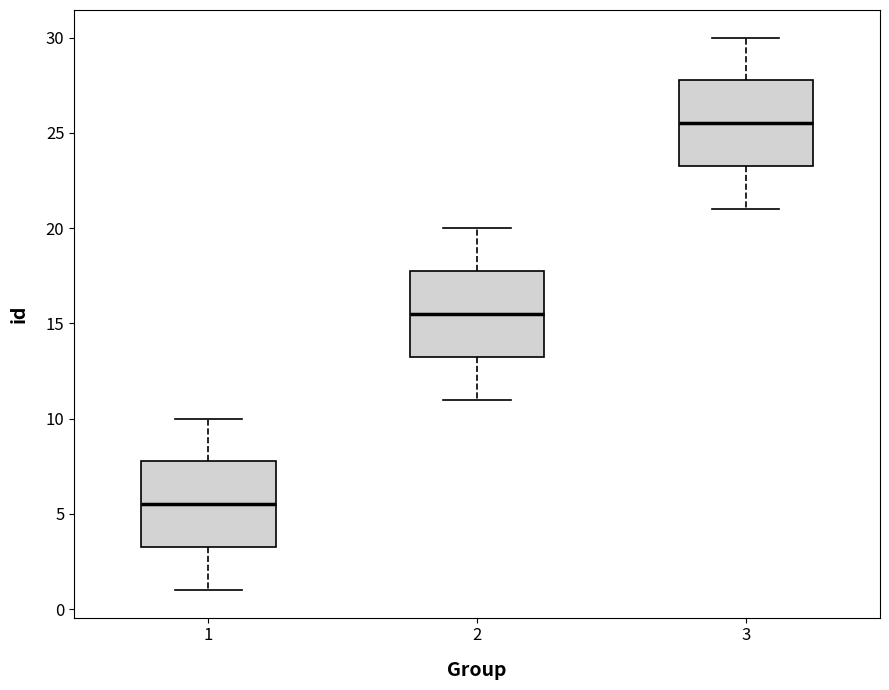

Reading left to right, transcribe this box plot: for each box, give where its median line is, the range the box spans, and where its two whiskers end, as read against the y-axis. The values are not printed on the chart, so give them approximately, as read against the axis.

1: median 5.5, box 3.5 to 8.0, whiskers 1.0 to 10.0
2: median 15.5, box 13.5 to 18.0, whiskers 11.0 to 20.0
3: median 25.5, box 23.5 to 28.0, whiskers 21.0 to 30.0